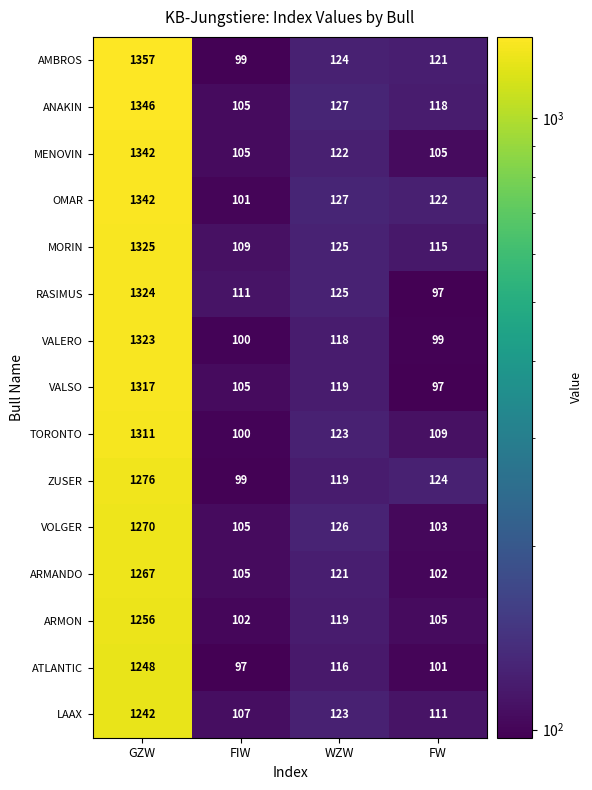

Which series has the largest total across all categories?

AMBROS